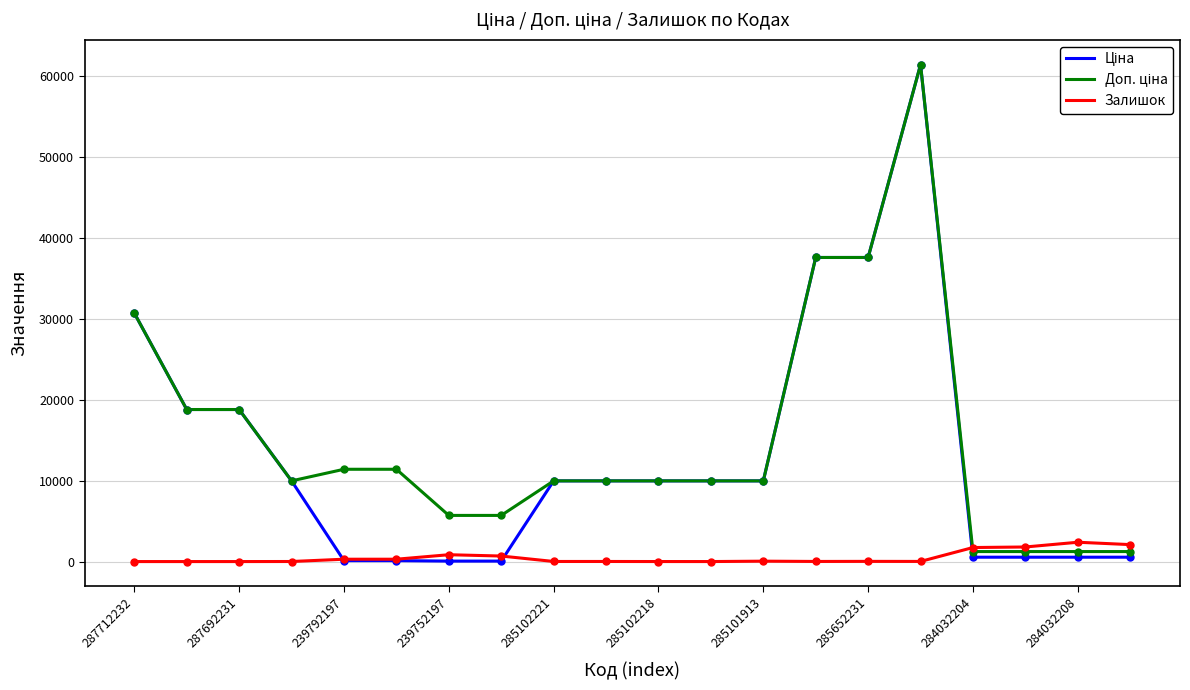

How many lines are shown in the chart?

3